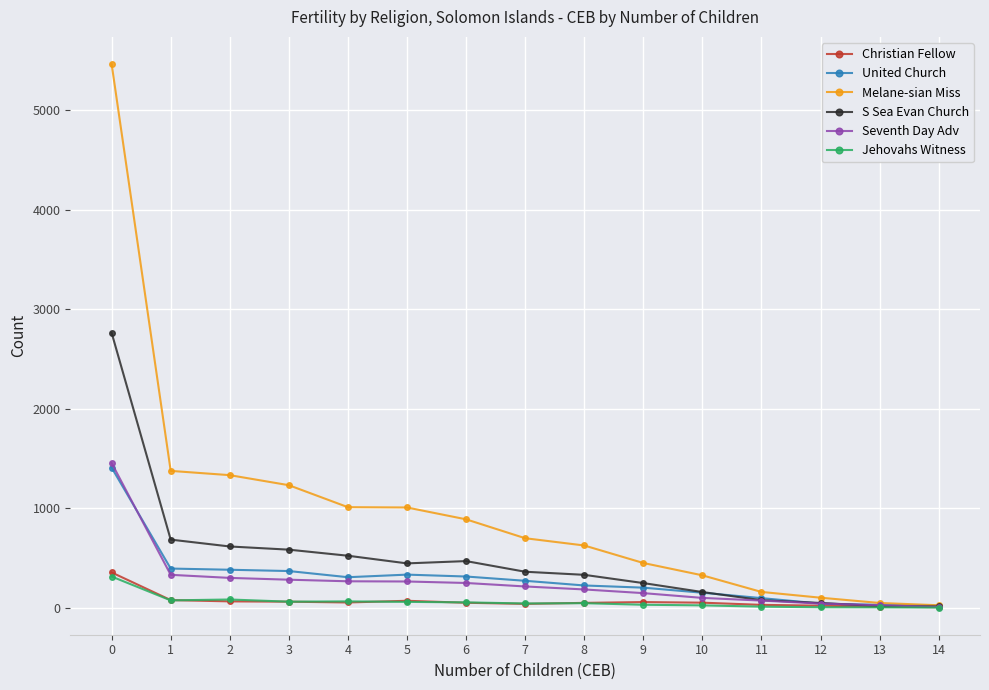

What is the greatest value displayed?

5464